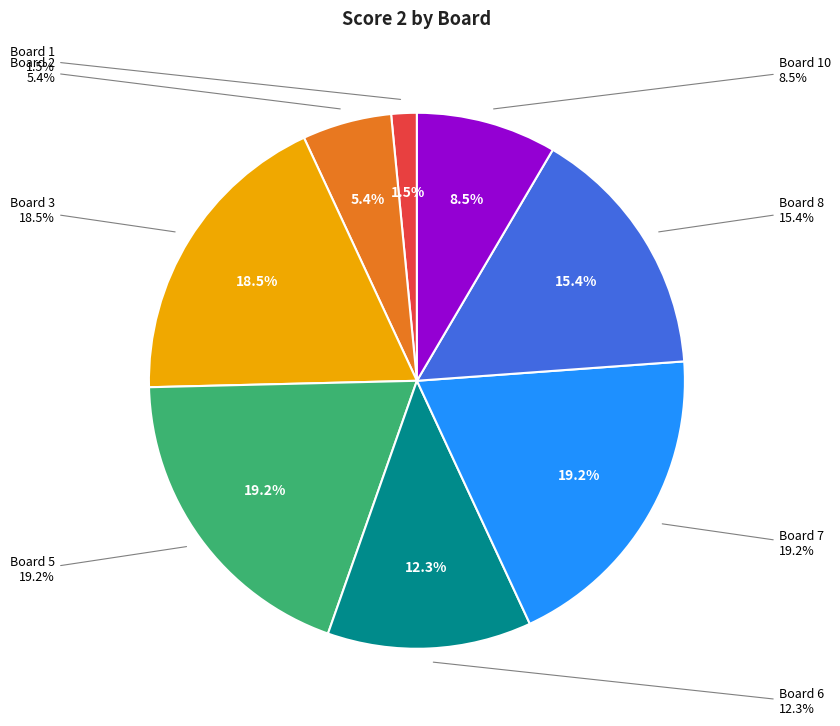

Is there any slice that represents more than half of the pie?

No